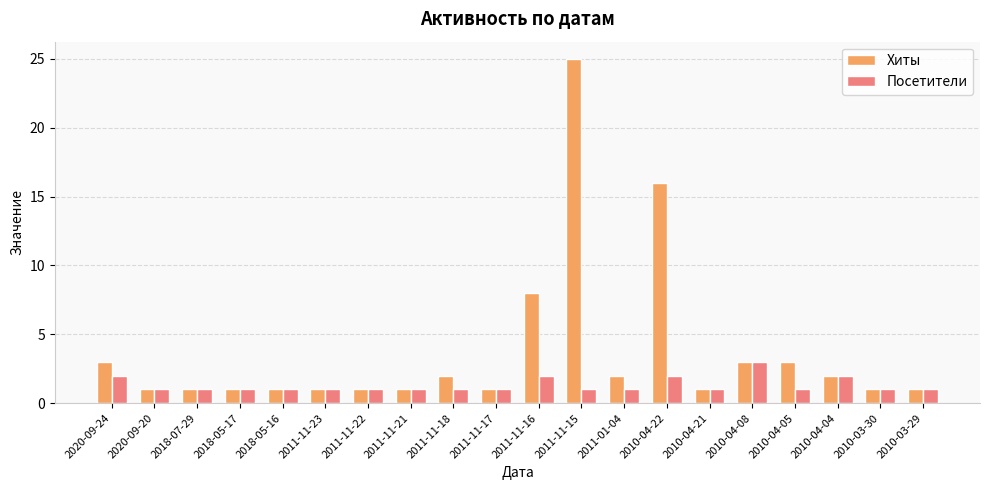

How many series are shown in this chart?

2